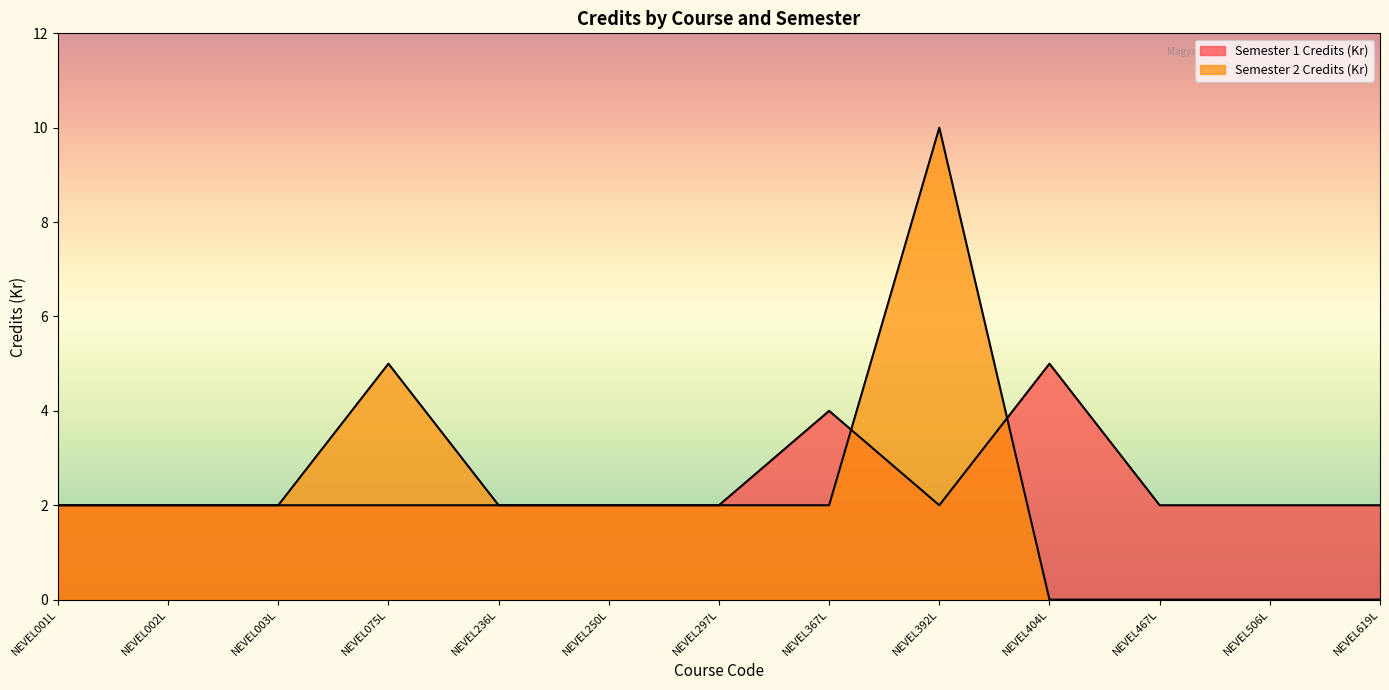

In Semester 1 Credits (Kr), how many points are lower than both neighbors (excluding endpoints)?

1